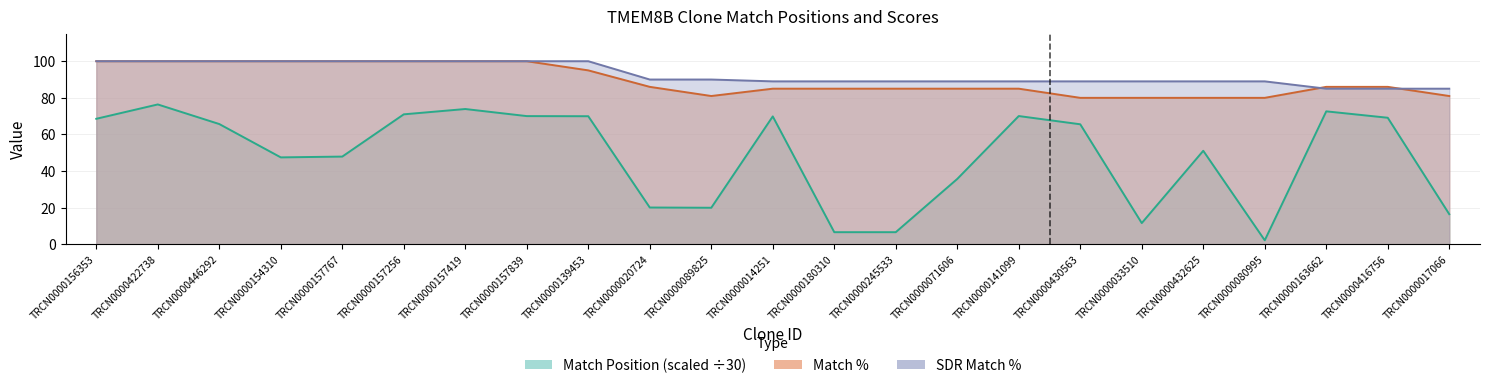

At TRCN0000071606, list the series in order from largest to smallest.

SDR Match %, Match %, Match Position